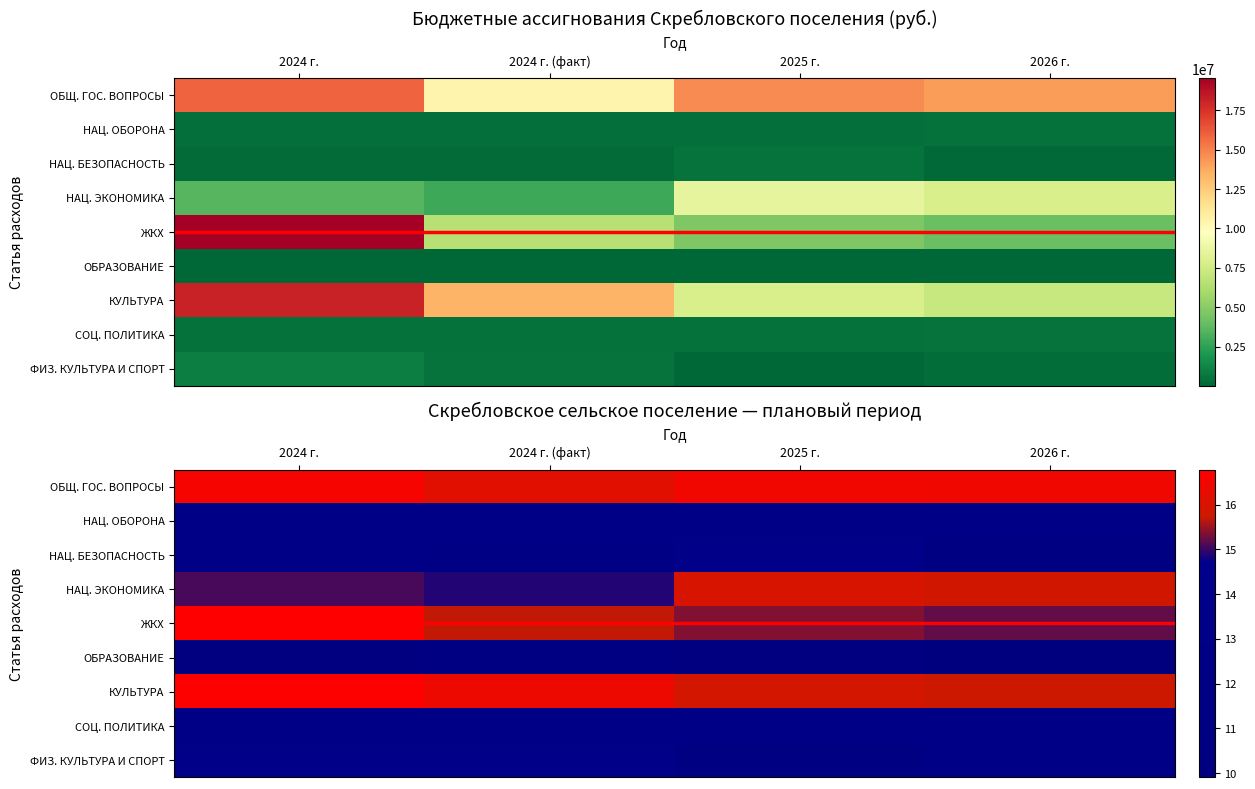

At which label is ФИЗ. КУЛЬТУРА И СПОРТ closest to 12?

2026 г.